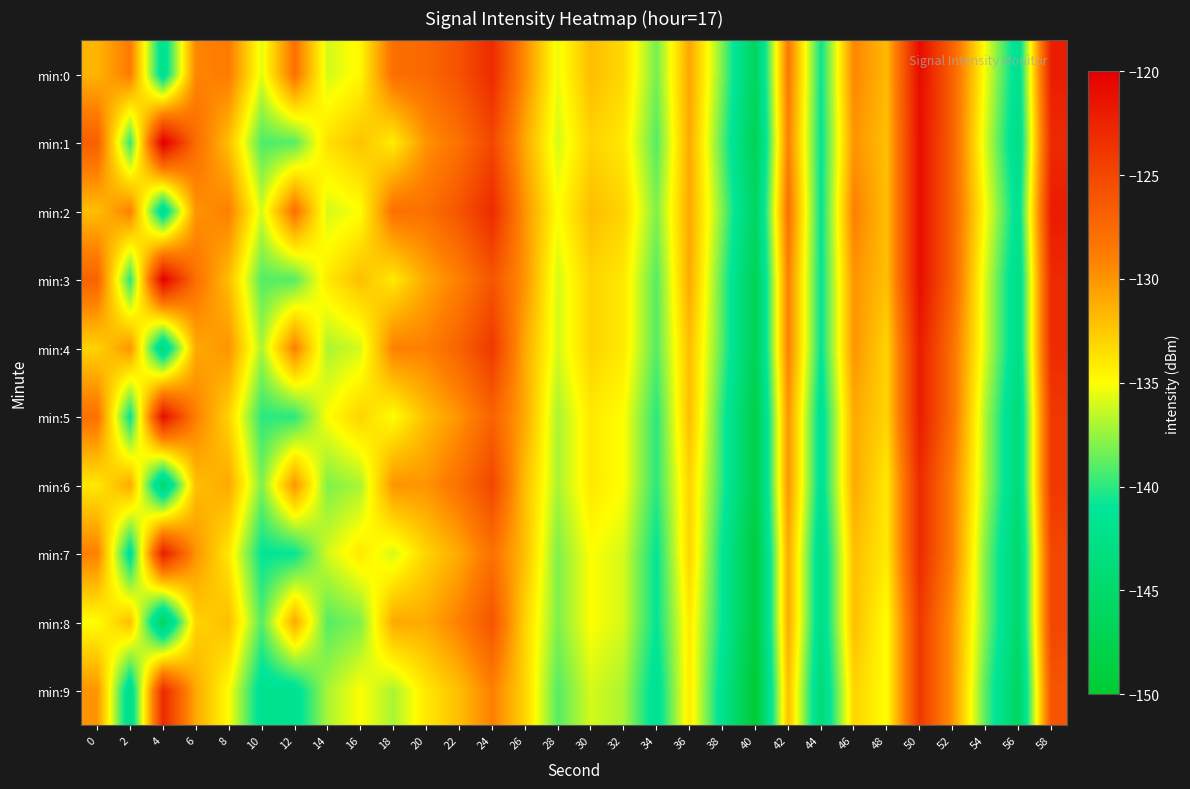

Which series has the largest total across all categories?

min:0